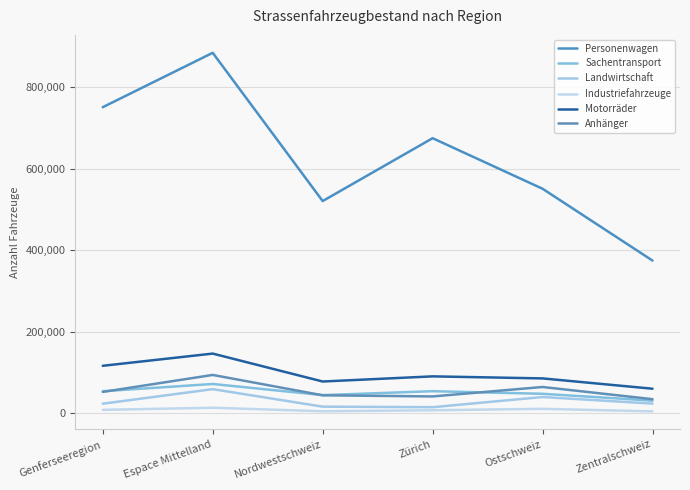

What is the difference between the maximum and minimum values in the Anhänger series?

59418